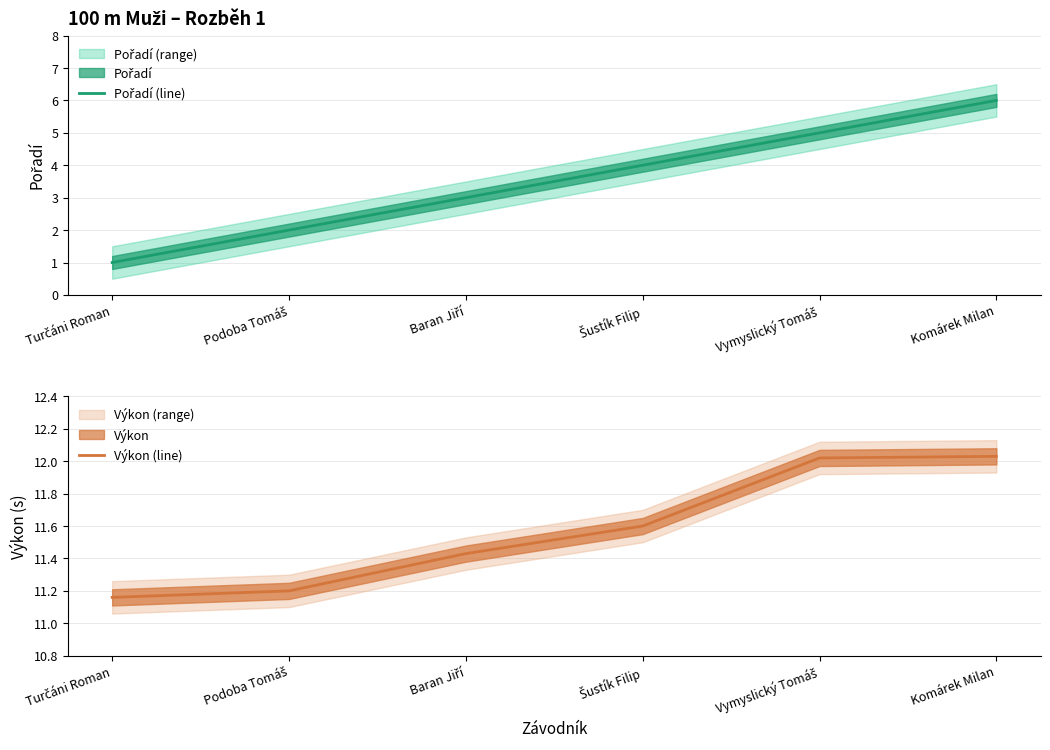

True or false: Výkon (line) and Pořadí (line) intersect in this chart.

False